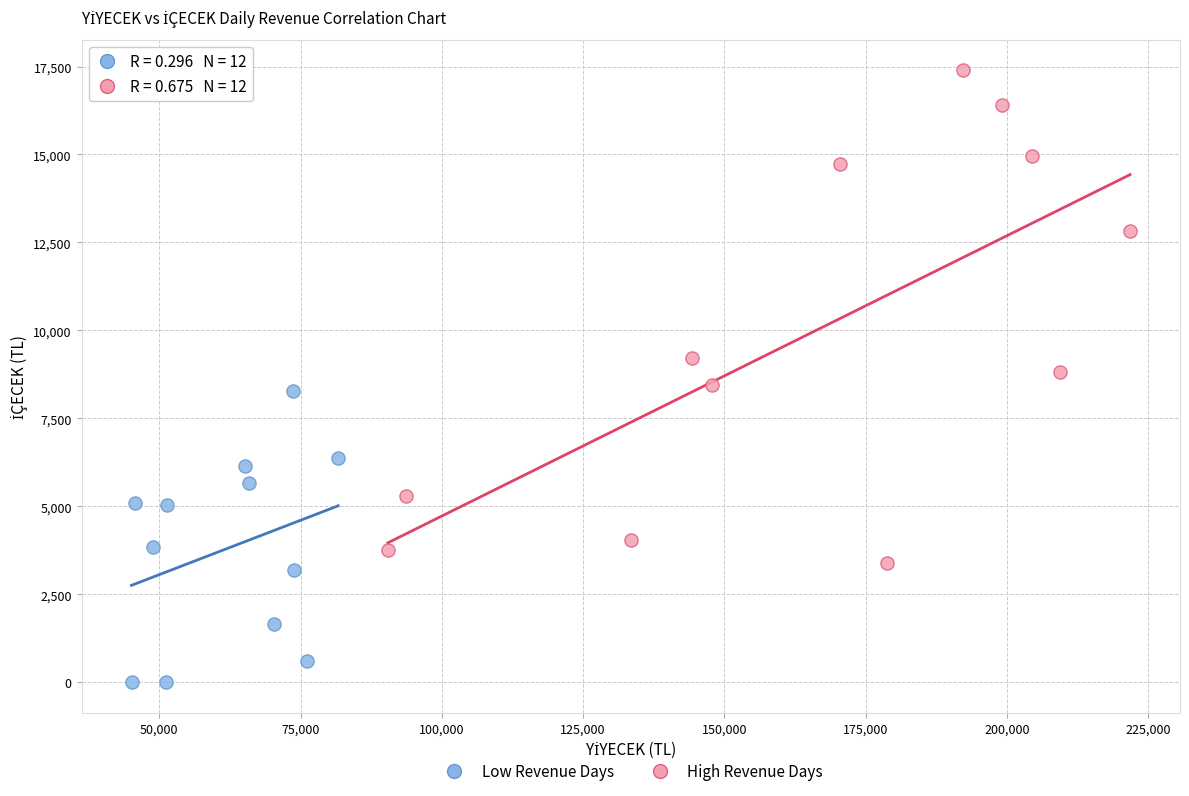

Which series contains the lowest Y value?

Low Revenue Days